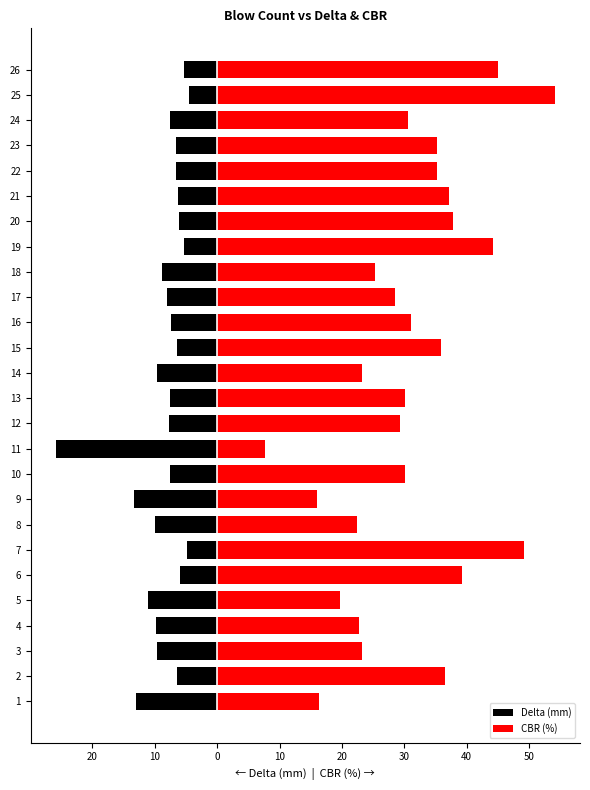

Does the chart contain any negative values?

Yes